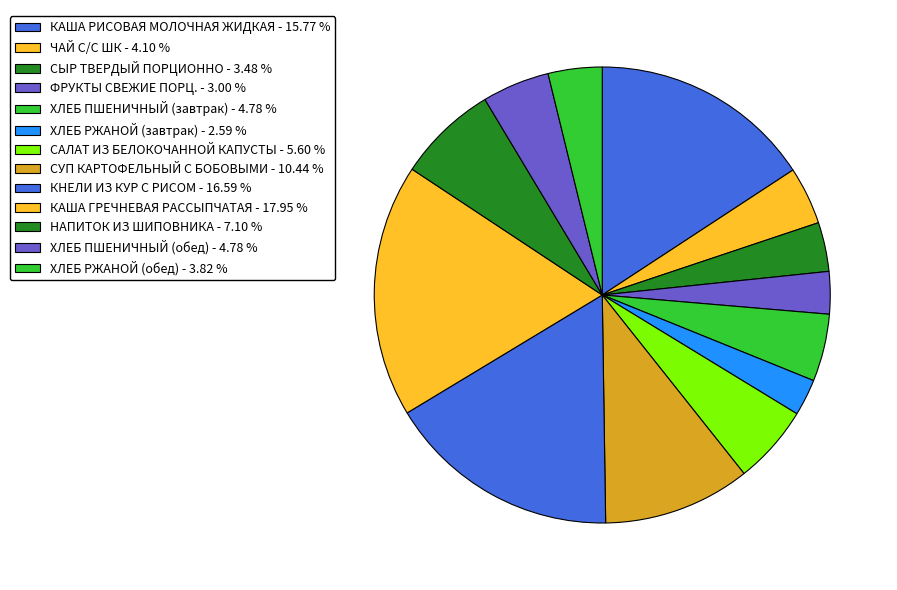

How many slices are in this pie chart?

13